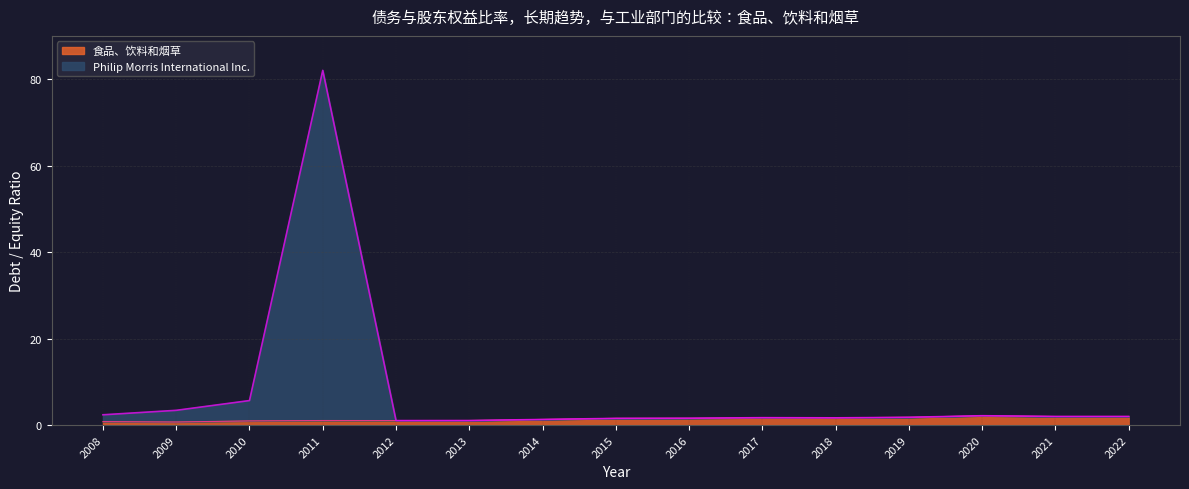

What is the highest value of the 食品、饮料和烟草 series?

2.2